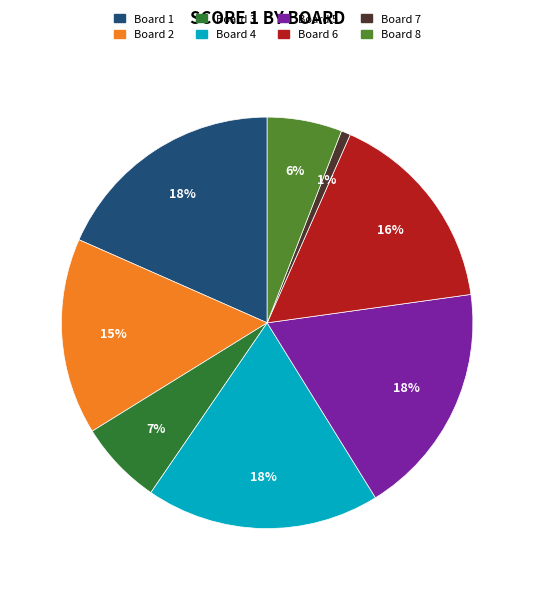

Count the number of slices in the pie.

8